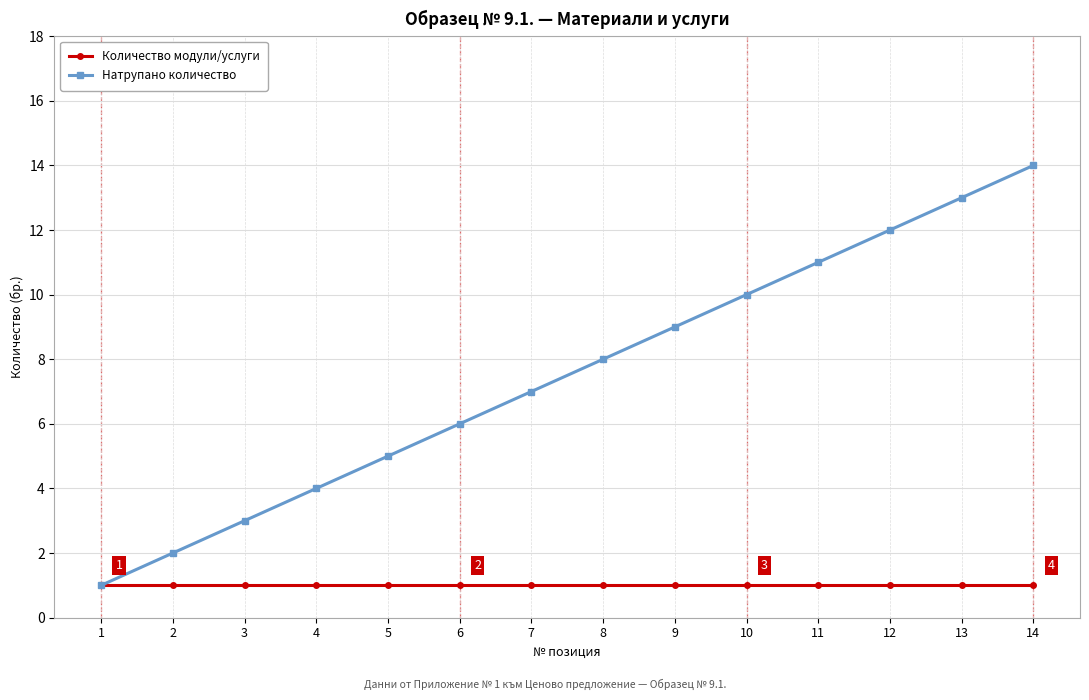

Reading left to right, extract all data points from this chart.

Количество модули/услуги: 1=1	2=1	3=1	4=1	5=1	6=1	7=1	8=1	9=1	10=1	11=1	12=1	13=1	14=1
Натрупано количество: 1=1	2=2	3=3	4=4	5=5	6=6	7=7	8=8	9=9	10=10	11=11	12=12	13=13	14=14